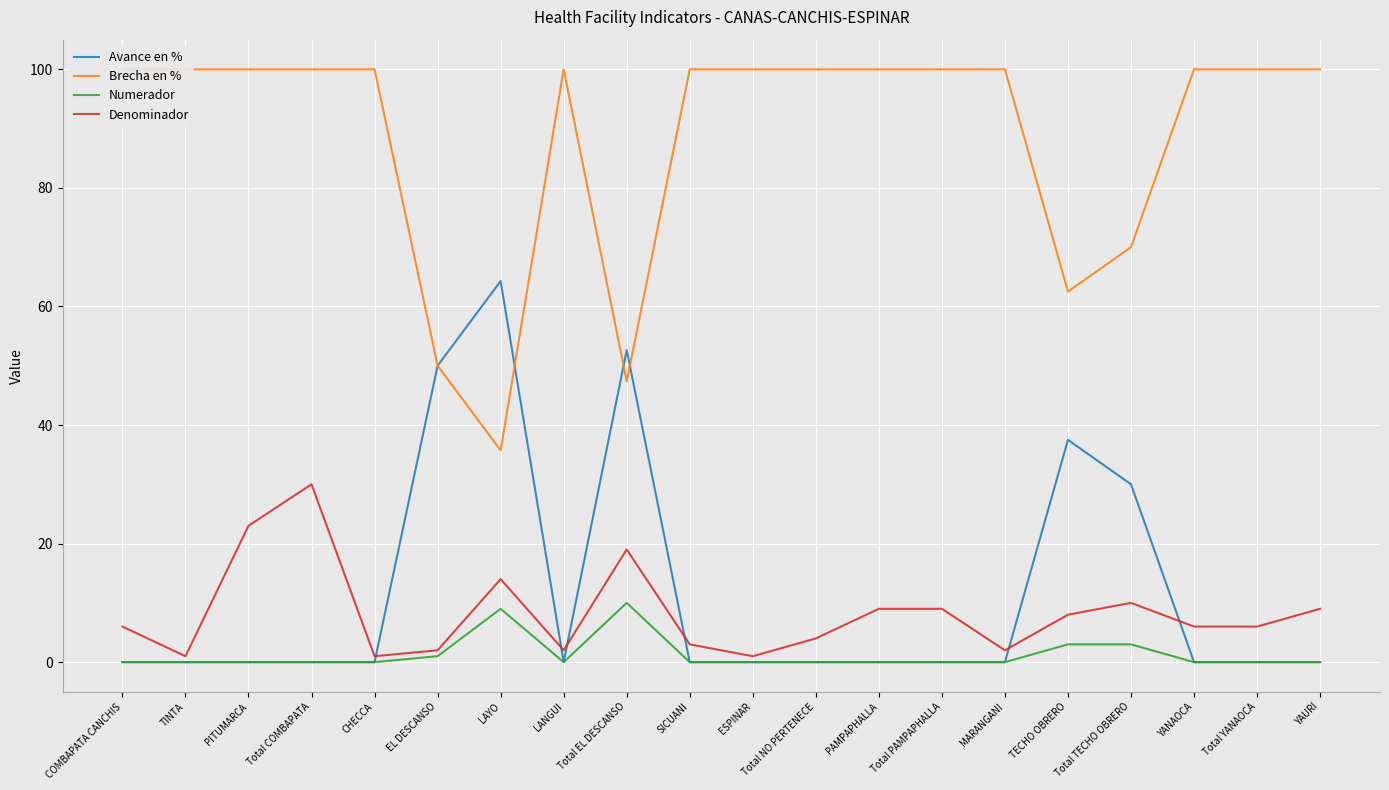

In Numerador, how many points are lower than both neighbors (excluding endpoints)?

1